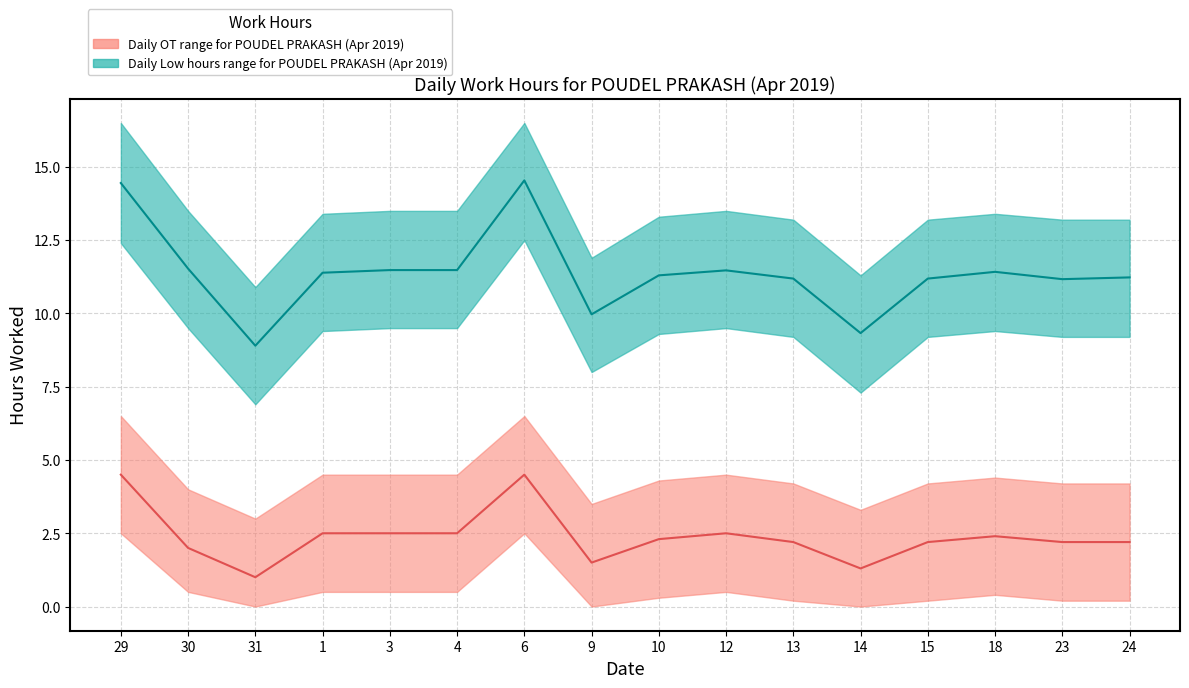

Where is the first local minimum for Low_lower?

31